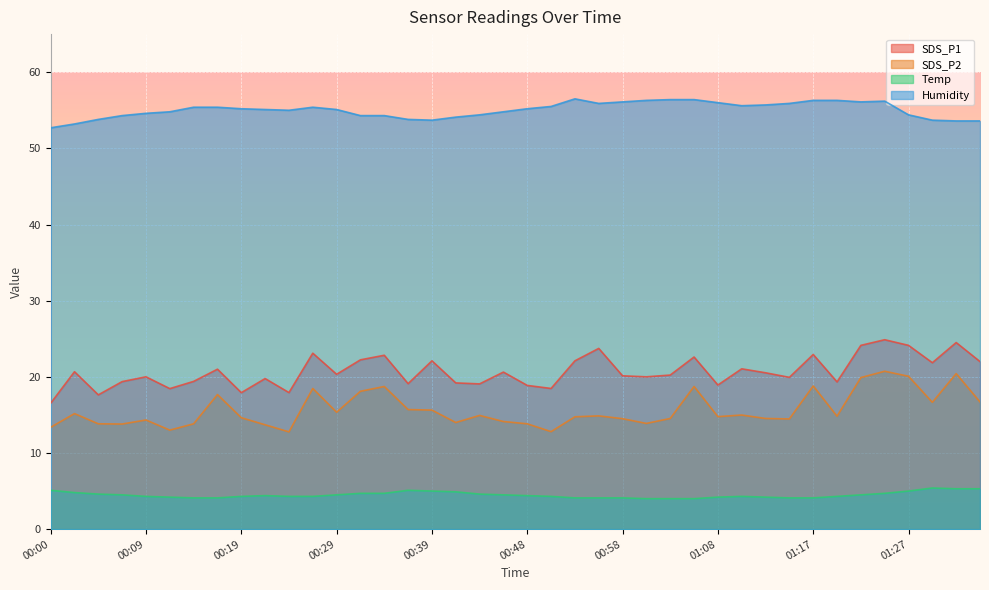

The Humidity series shows 90.7 at 00:51. True or false?

False